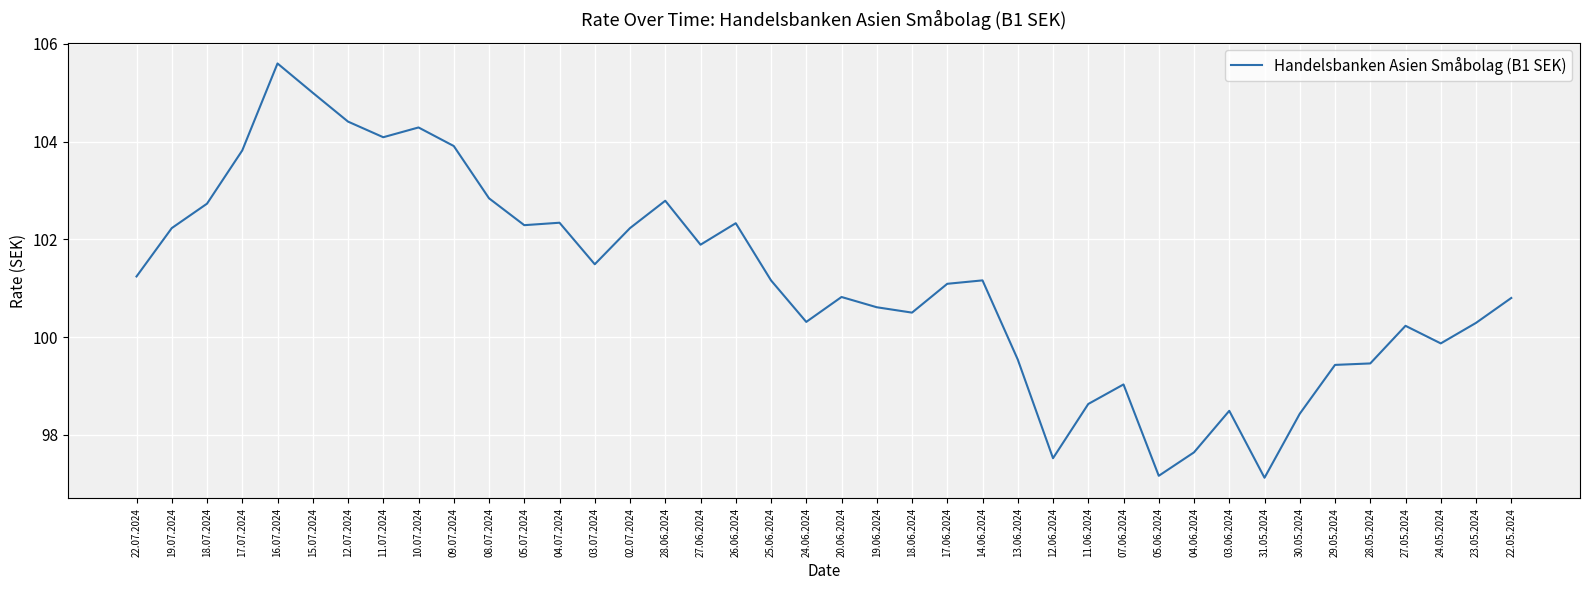

Approximately how many times larger is the value at 03.06.2024 compared to 11.06.2024?

1.0